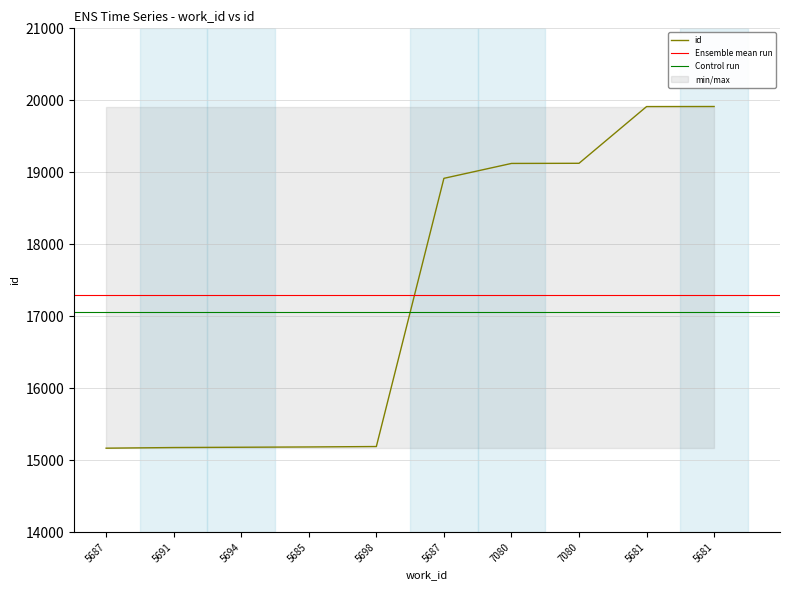

What is the average value?

17289